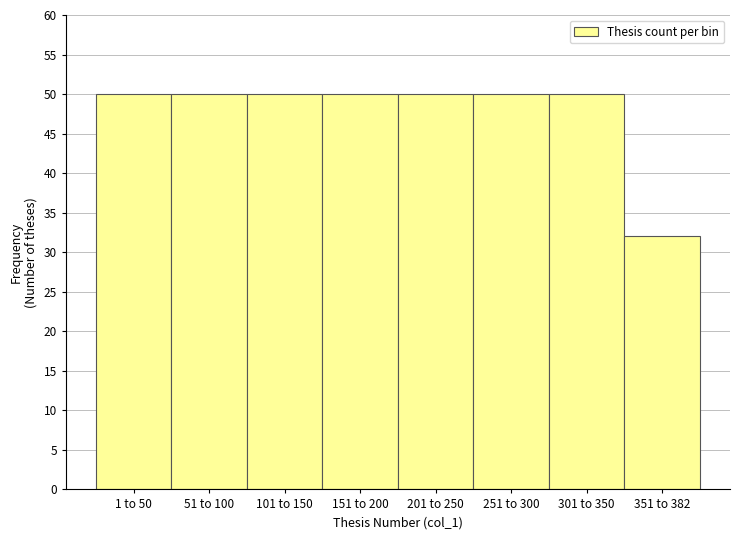

Reading right to left, list all the values displayed in this chart.

32	50	50	50	50	50	50	50